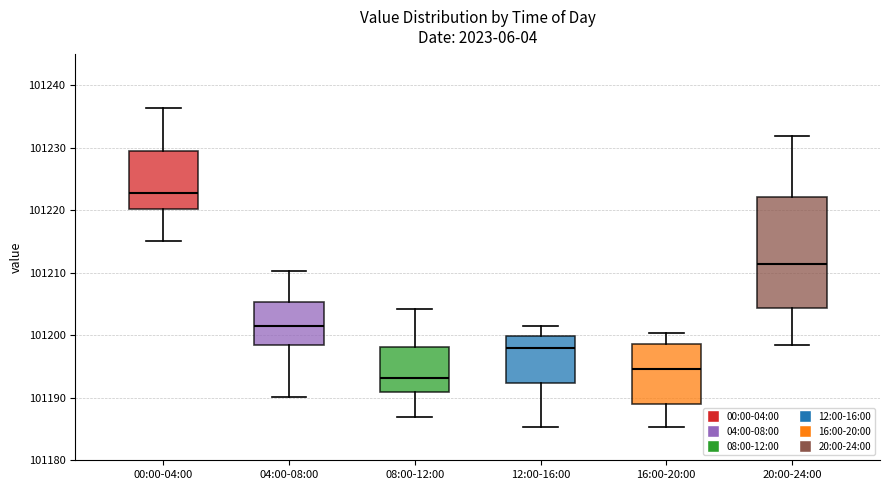

Reading left to right, read every box against the y-axis: the position of its median line, the range the box covers, and the ends of its whiskers. The values are not printed on the chart, so give them approximately, as read against the axis.

00:00-04:00: median 101223, box 101220 to 101229, whiskers 101215 to 101236
04:00-08:00: median 101202, box 101199 to 101205, whiskers 101190 to 101210
08:00-12:00: median 101193, box 101191 to 101198, whiskers 101187 to 101204
12:00-16:00: median 101198, box 101192 to 101200, whiskers 101185 to 101201
16:00-20:00: median 101195, box 101189 to 101199, whiskers 101185 to 101200
20:00-24:00: median 101211, box 101204 to 101222, whiskers 101198 to 101232